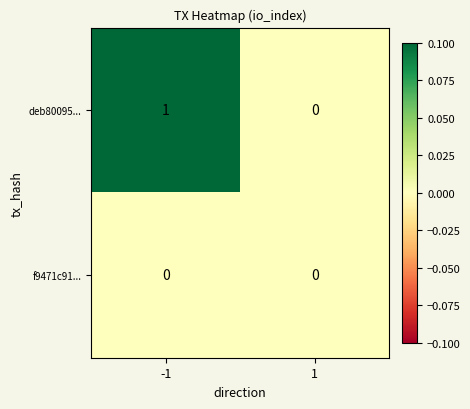

Which series has the largest total across all categories?

deb80095...